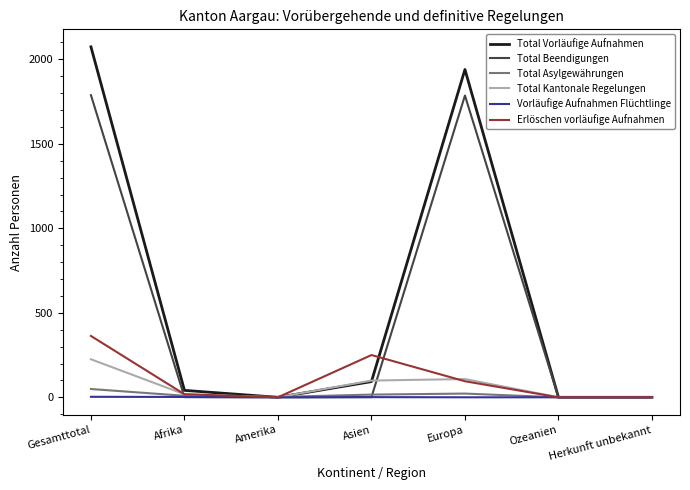

What is the maximum value for Total Vorläufige Aufnahmen?

2074